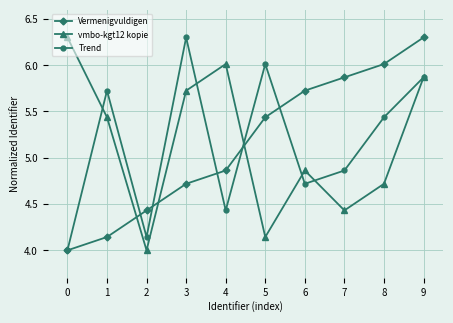

At which category does vmbo-kgt12 kopie reach its first local peak?

4